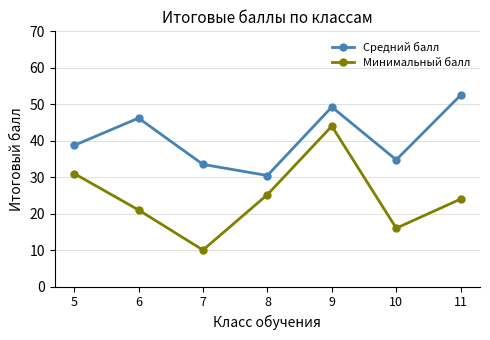

True or false: Средний балл has more than 2 points higher than both neighbors.

False